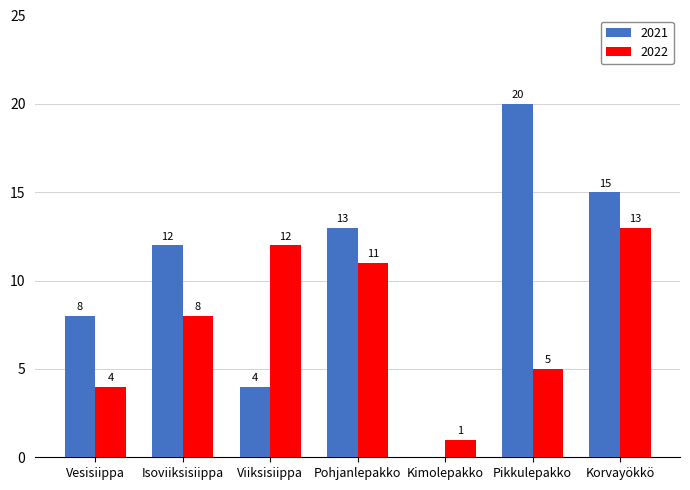

Reading left to right, transcribe all the data shown in this chart.

2021: Vesisiippa=8	Isoviiksisiippa=12	Viiksisiippa=4	Pohjanlepakko=13	Kimolepakko=0	Pikkulepakko=20	Korvayökkö=15
2022: Vesisiippa=4	Isoviiksisiippa=8	Viiksisiippa=12	Pohjanlepakko=11	Kimolepakko=1	Pikkulepakko=5	Korvayökkö=13